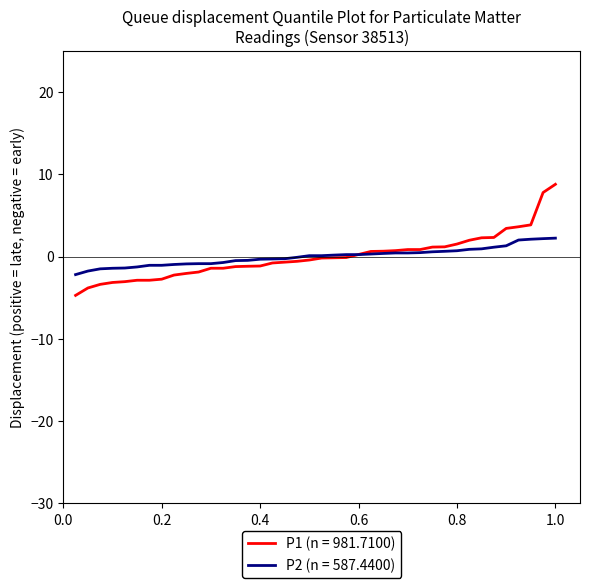

What is the maximum value for P1 (n = 981.7100)?

8.8